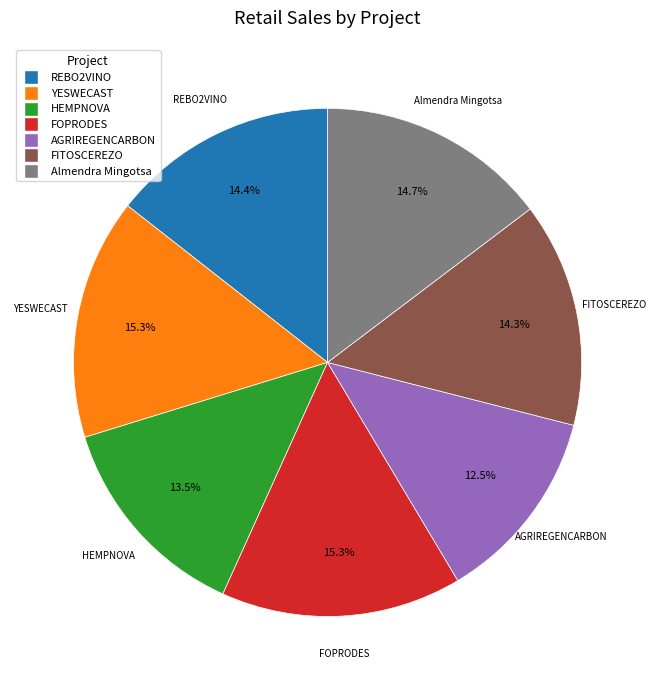

What percentage do FOPRODES and AGRIREGENCARBON together represent?

27.8%